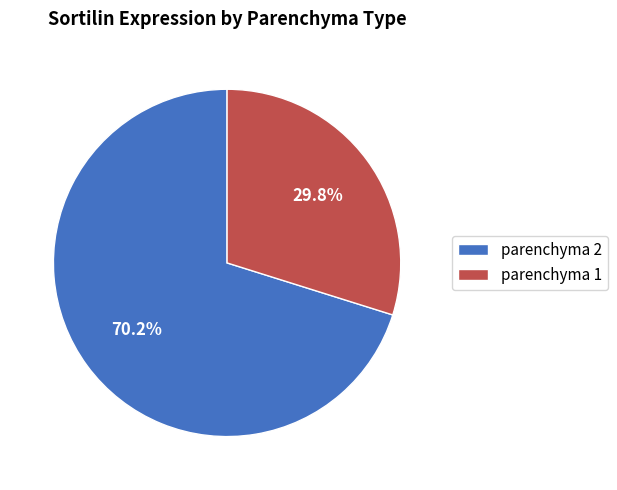

Do parenchyma 1 and parenchyma 2 together represent more than half of the pie?

Yes